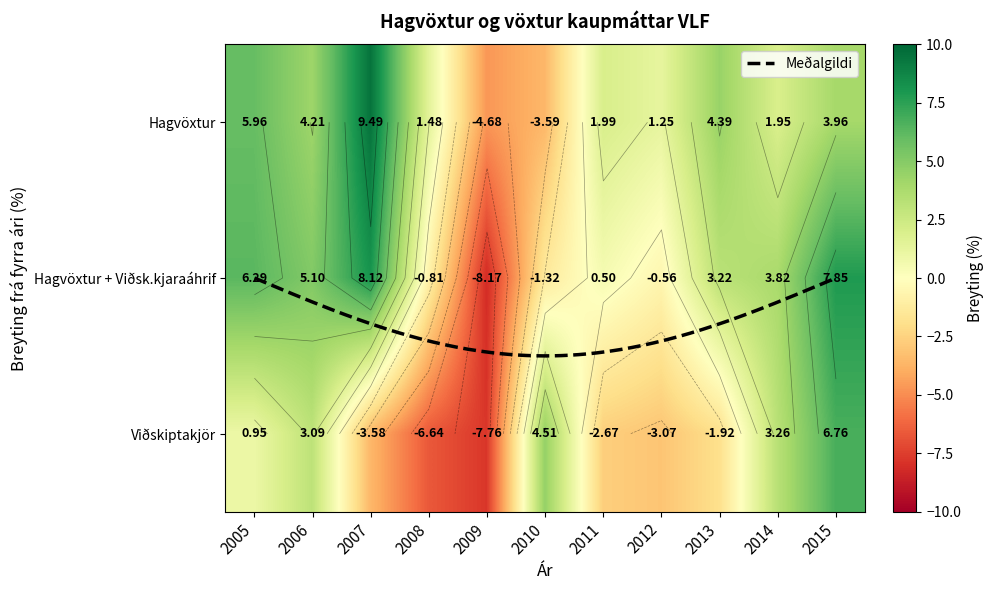

List the labels in order of Hagvöxtur að viðbættum viðskiptakjaraáhrifum value, largest first.

2007, 2015, 2005, 2006, 2014, 2013, 2011, 2012, 2008, 2010, 2009